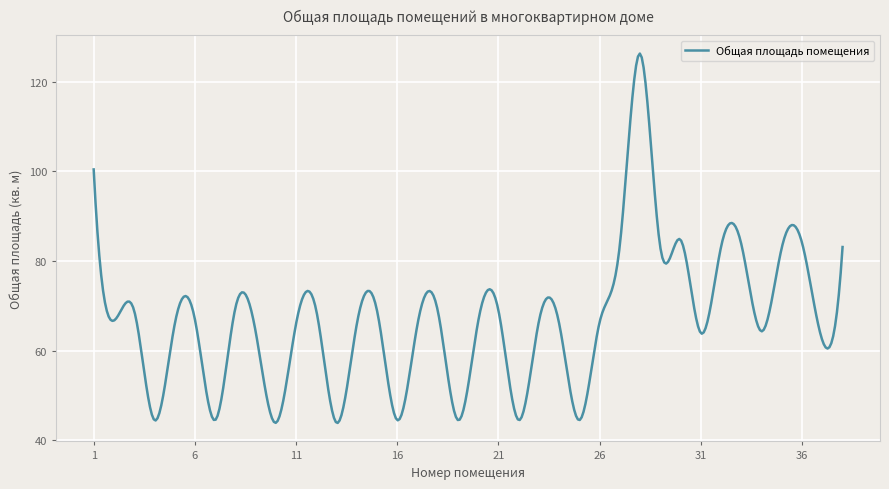

What is the difference between the maximum and minimum values?

82.4